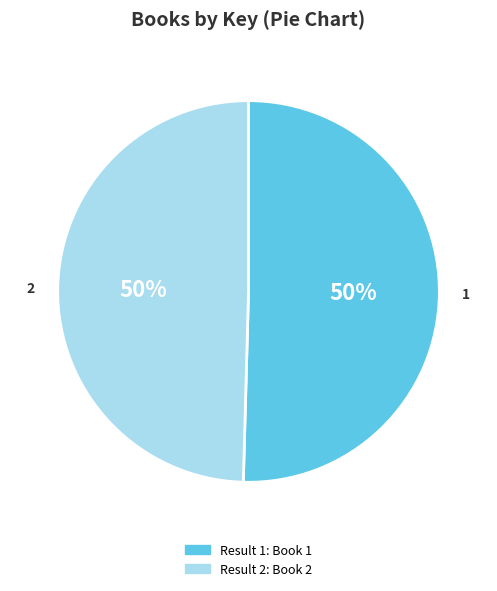

To the nearest percent, what is the average slice percentage?

50%